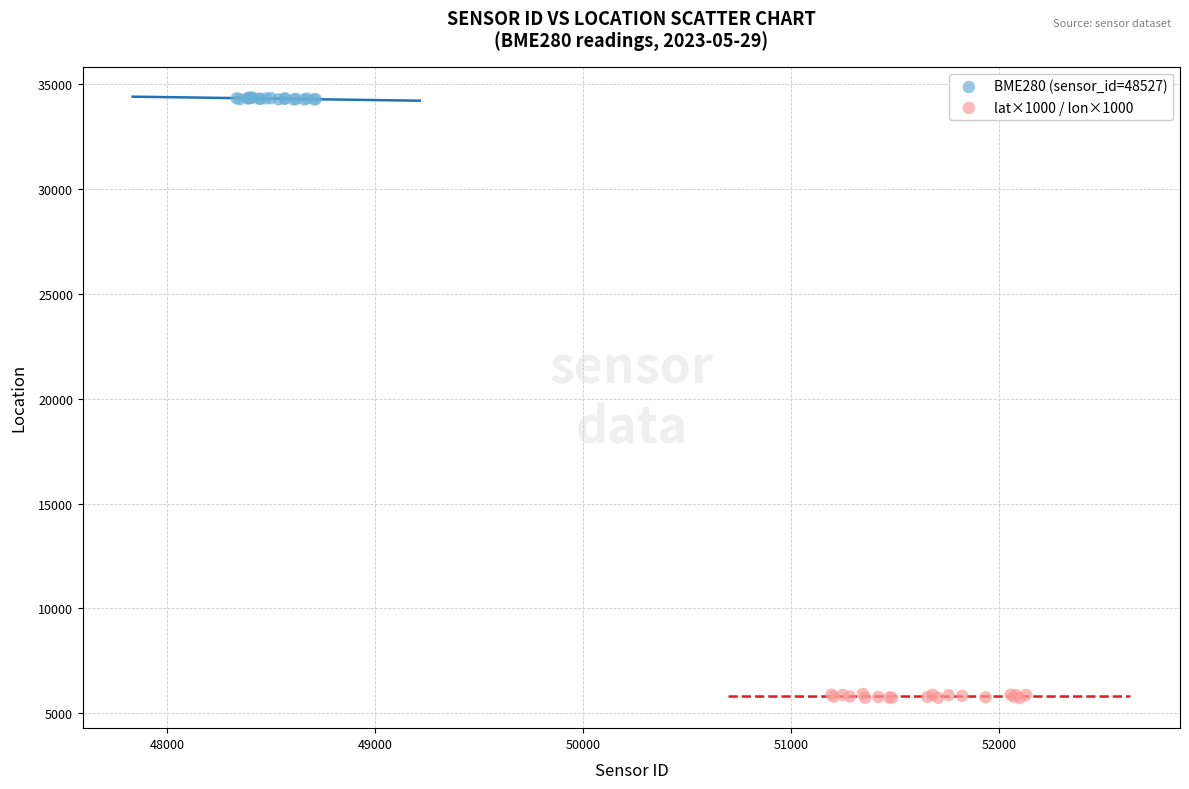

What are all the series names shown in the legend?

BME280 (sensor_id=48527), lat×1000 / lon×1000